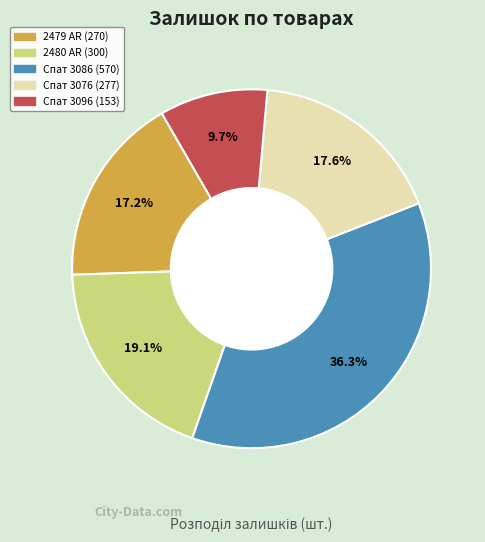

Is there any slice that represents more than half of the pie?

No